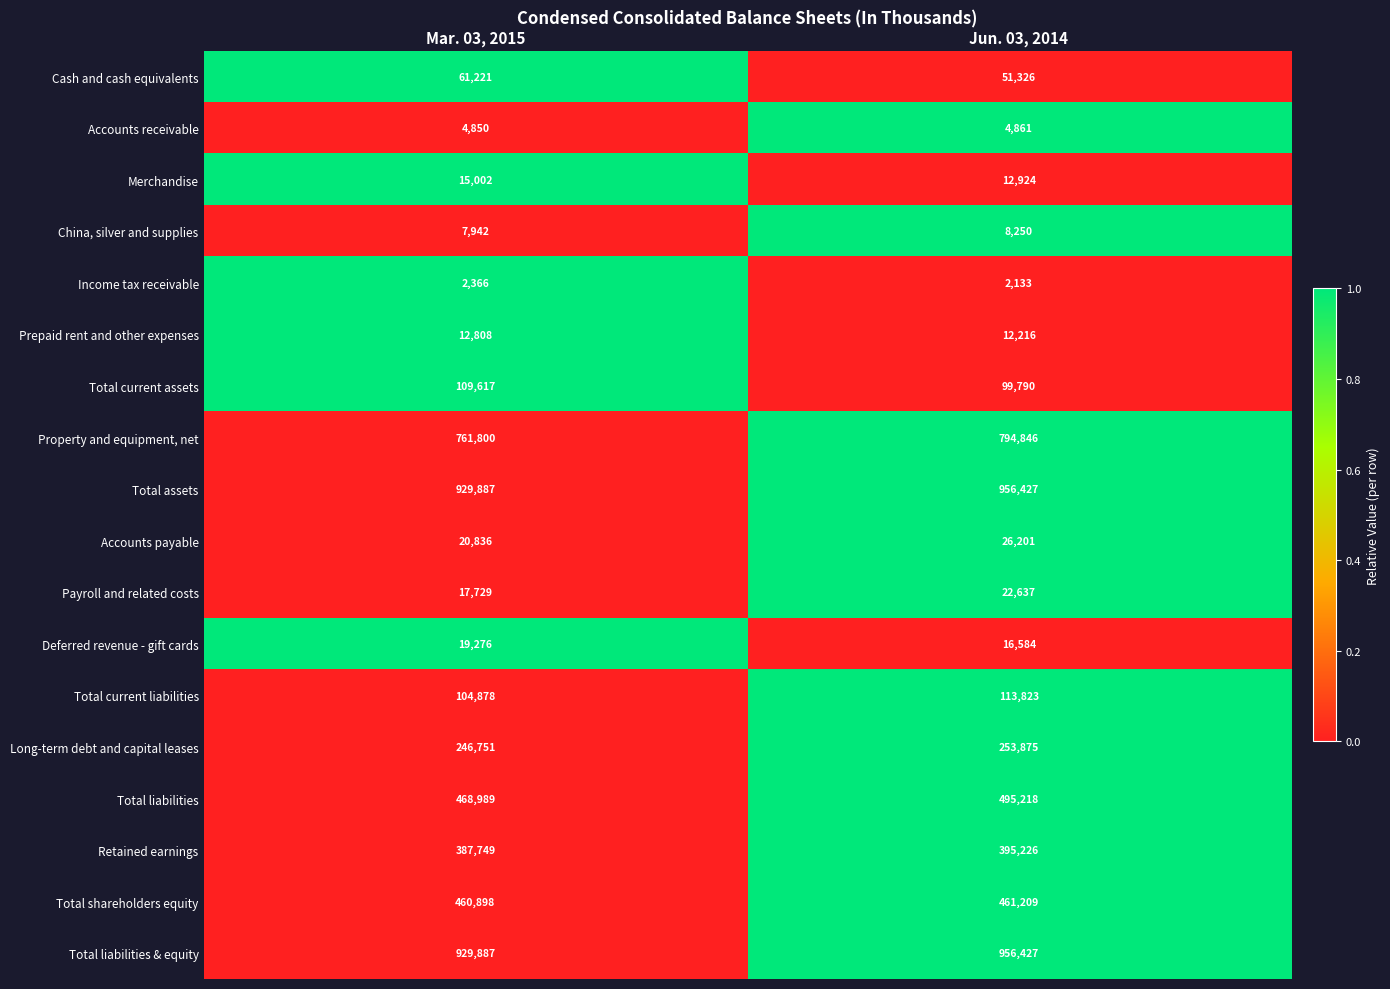

What value does the Total current liabilities series have at Jun. 03, 2014?

113823